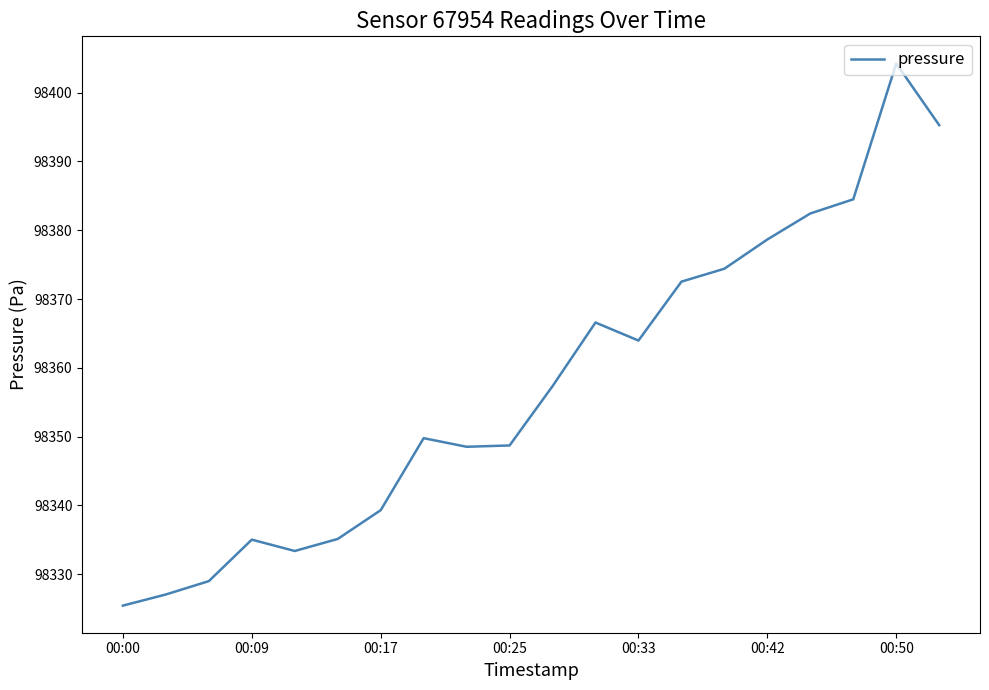

At which label is the value closest to 98364?

00:33